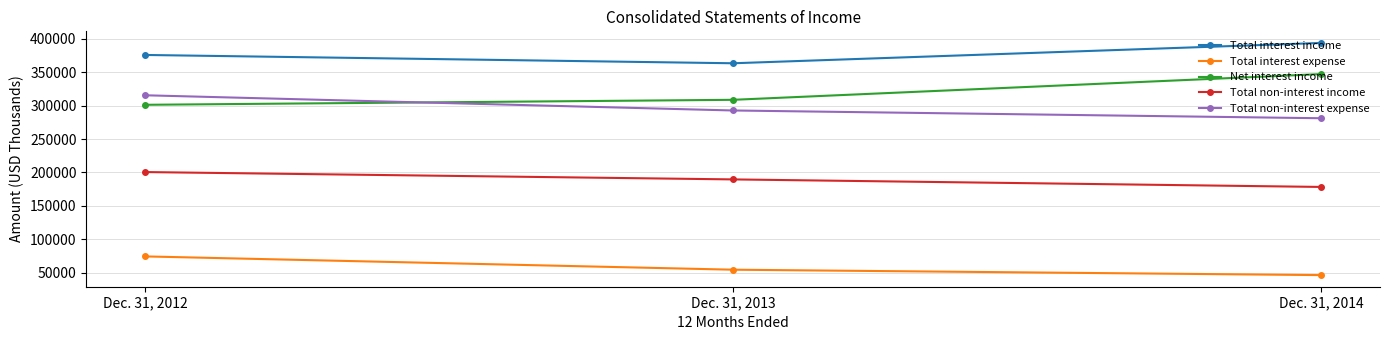

Read the Total non-interest income value at Dec. 31, 2013, to the nearest 100.

189600